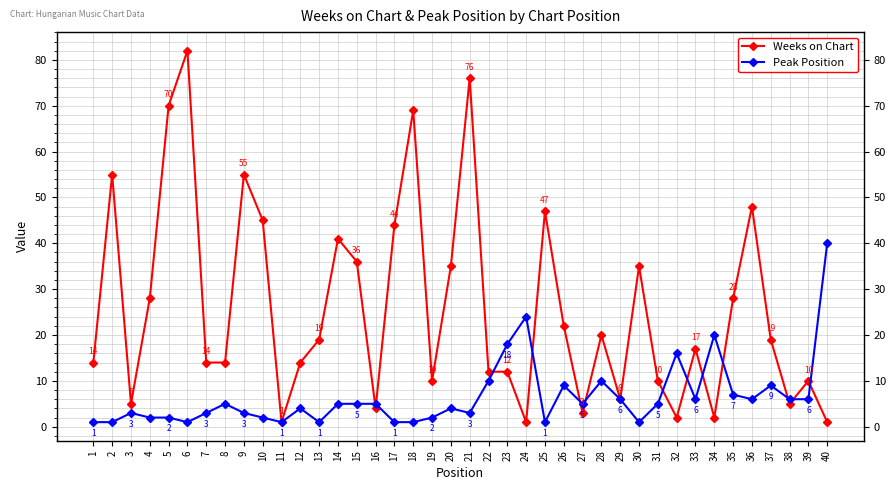

At which label is Peak Position closest to 20?

34